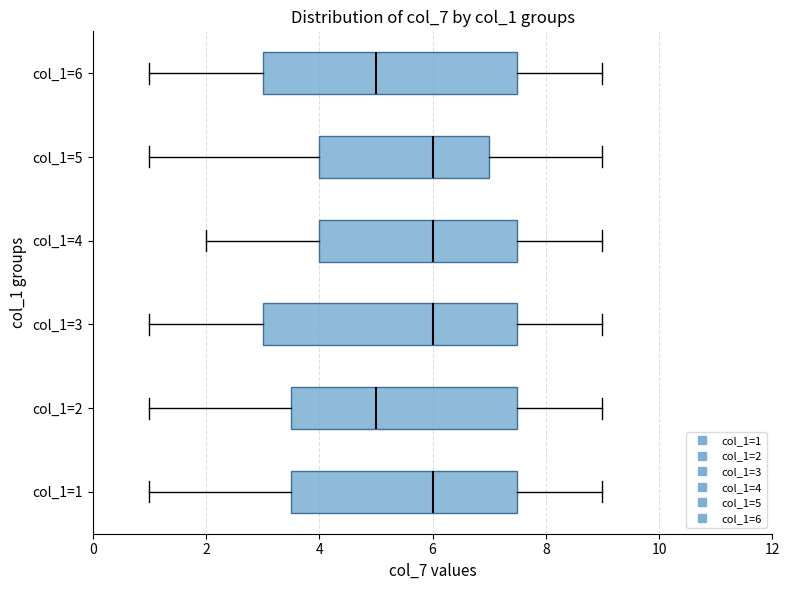

Reading bottom to top, transcribe this box plot: for each box, give where its median line is, the range the box spans, and where its two whiskers end, as read against the x-axis. The values are not printed on the chart, so give them approximately, as read against the axis.

col_1=1: median 6.0, box 3.6 to 7.6, whiskers 1.0 to 9.0
col_1=2: median 5.0, box 3.6 to 7.6, whiskers 1.0 to 9.0
col_1=3: median 6.0, box 3.0 to 7.6, whiskers 1.0 to 9.0
col_1=4: median 6.0, box 4.0 to 7.6, whiskers 2.0 to 9.0
col_1=5: median 6.0, box 4.0 to 7.0, whiskers 1.0 to 9.0
col_1=6: median 5.0, box 3.0 to 7.6, whiskers 1.0 to 9.0